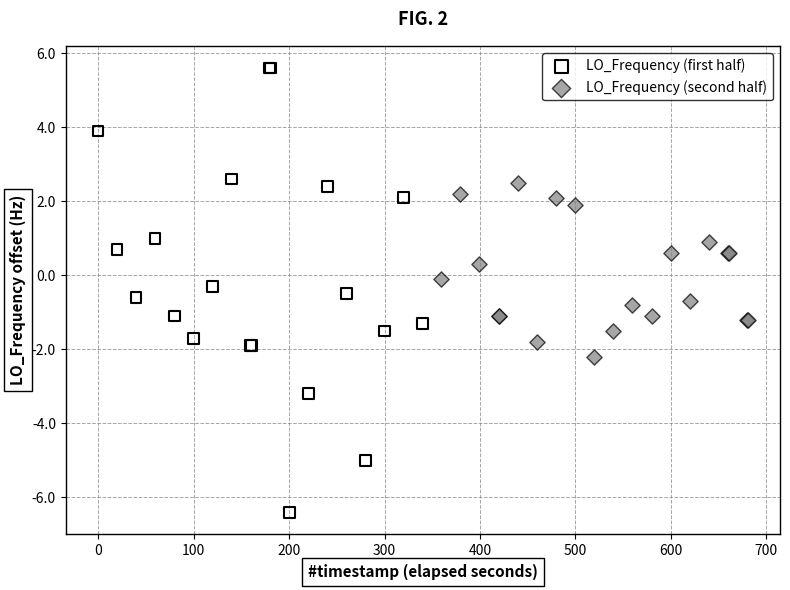

Which series reaches the maximum Y coordinate?

LO_Frequency (first half)